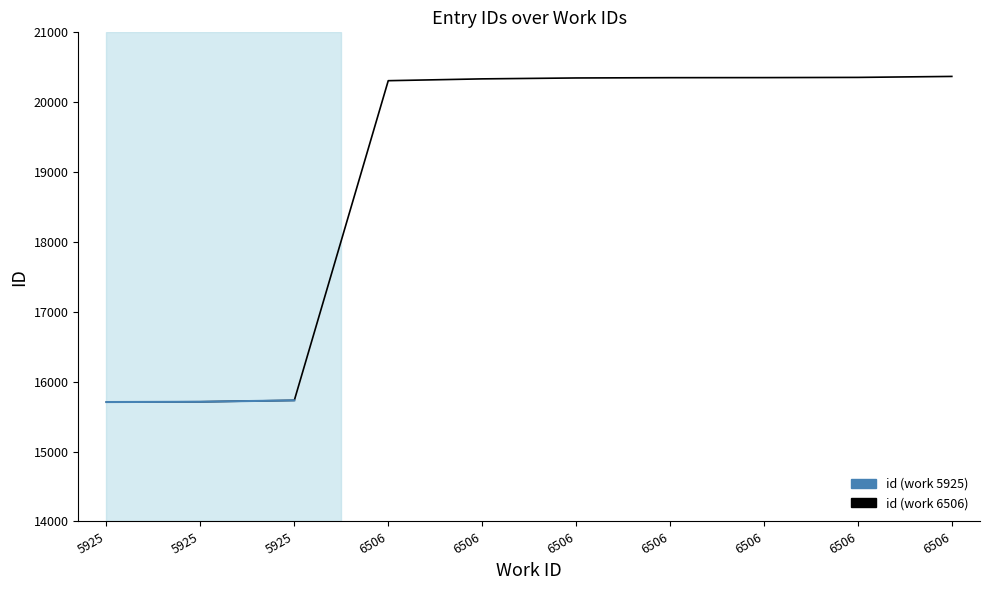

How many values exceed 20347?

4